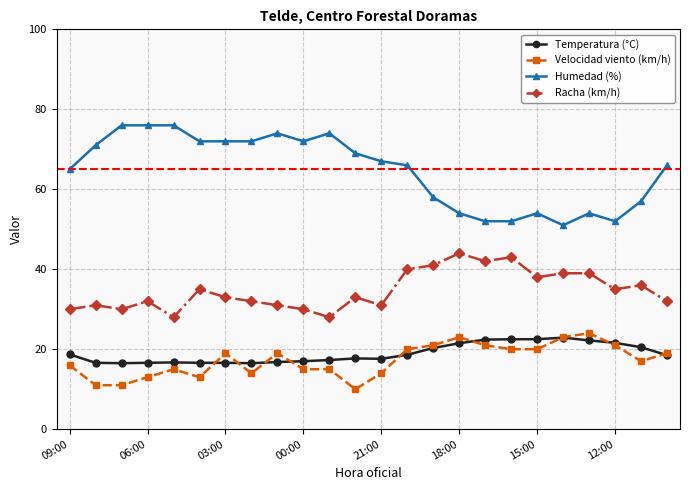

Which series has the largest range (max minus min)?

Humedad (%)